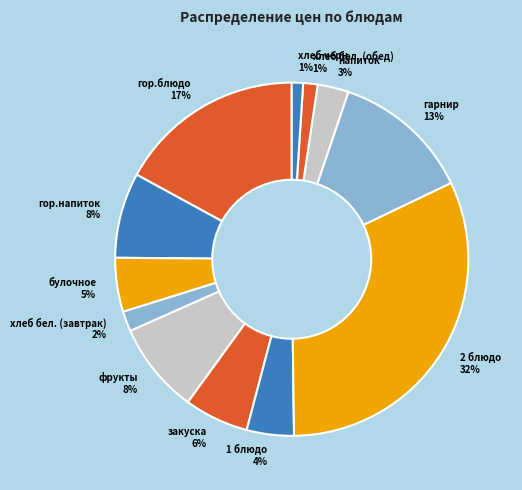

Combined, do напиток and фрукты account for over 50%?

No